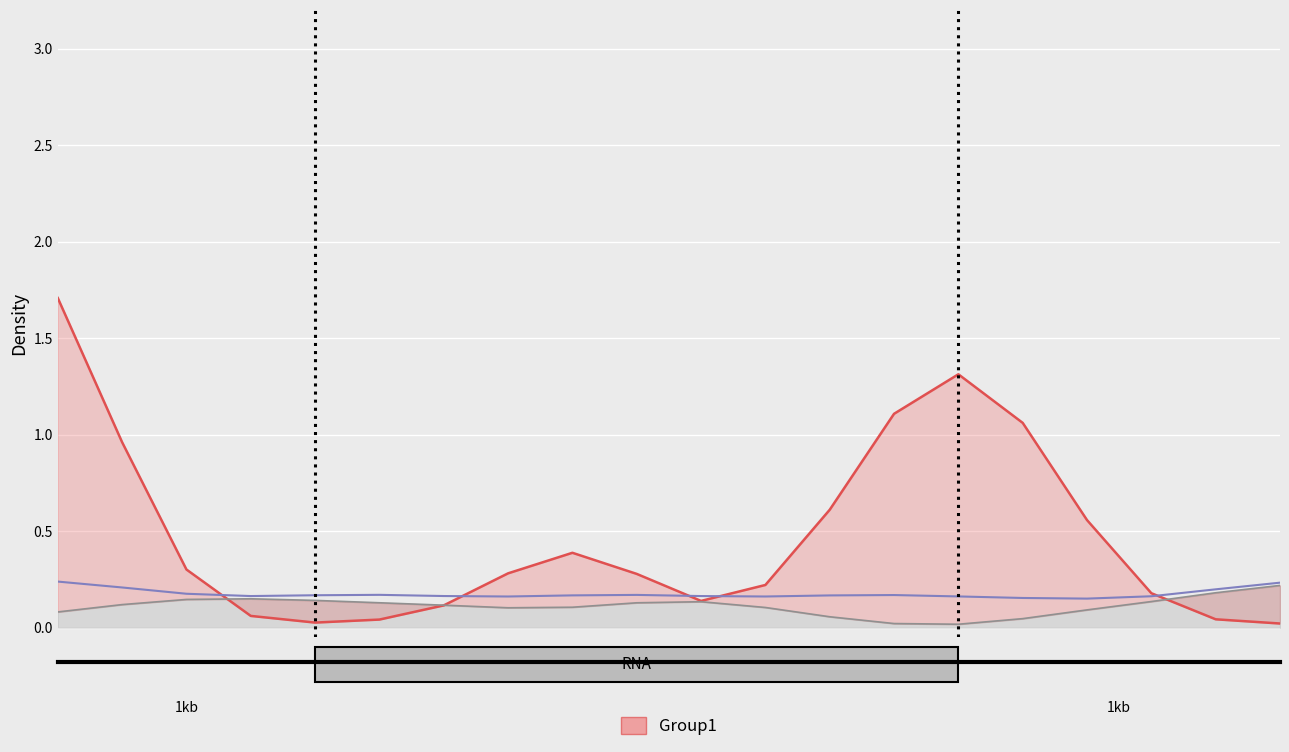

True or false: начислено (col_3) and уплачено (col_4) cross at least once.

False